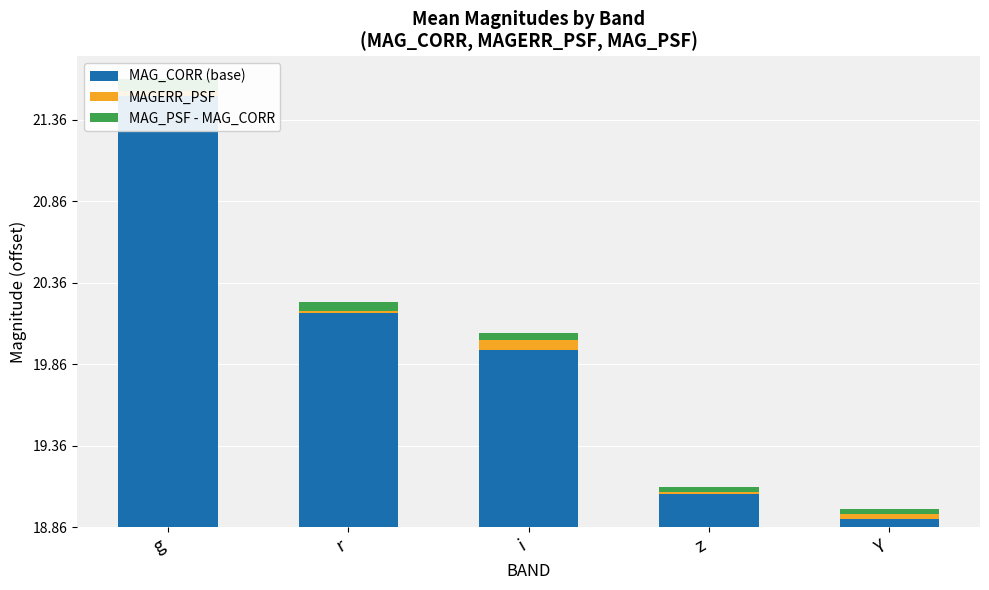

True or false: MAG_PSF - MAG_CORR has a value of 0.1 at r.

False